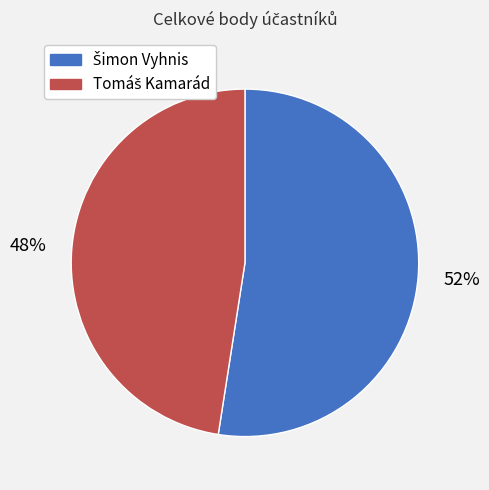

Is there a majority slice in this chart?

Yes